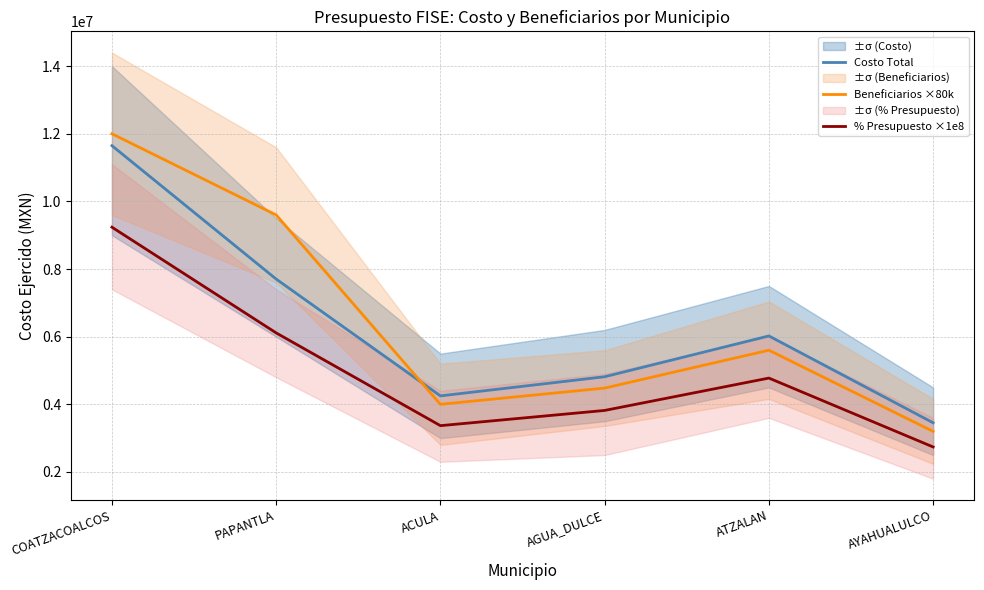

What is the label of the 5th point from the left?

ATZALAN